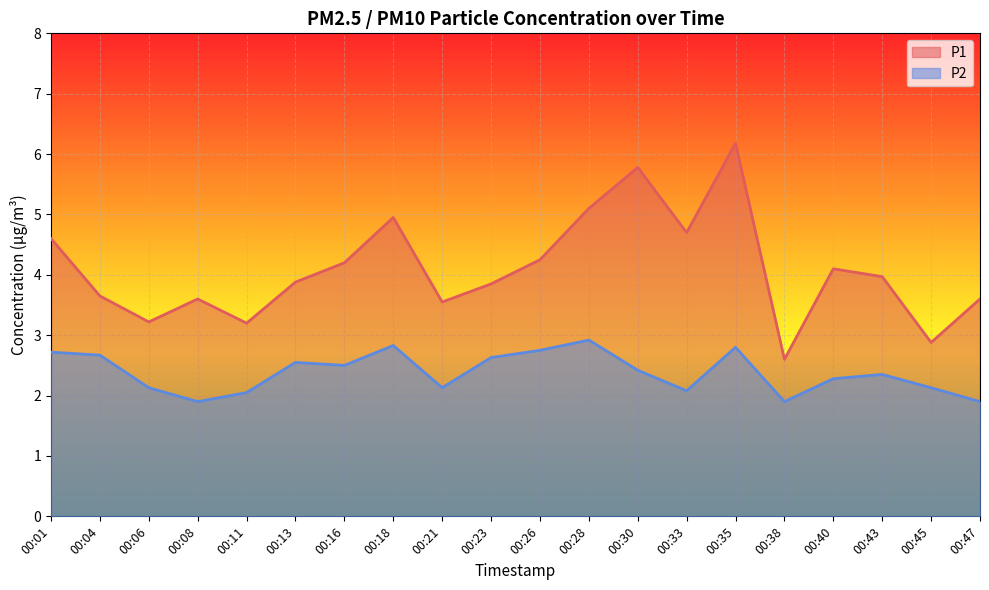

In P1, how many points are lower than both neighbors (excluding endpoints)?

6